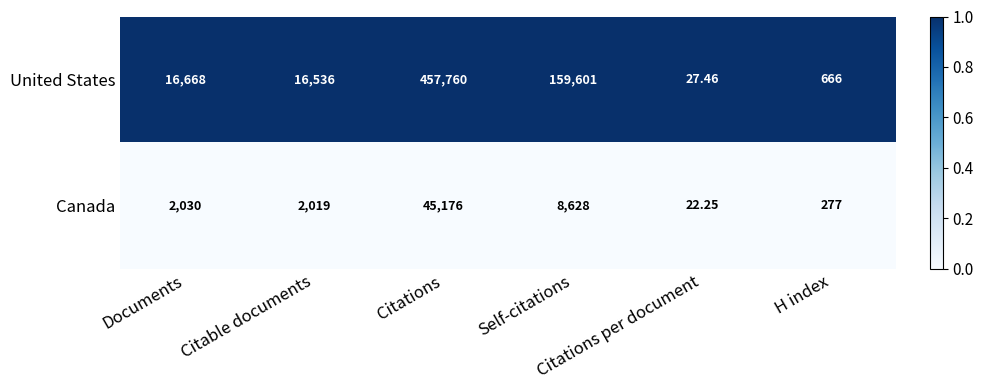

Which series has the largest range (max minus min)?

United States